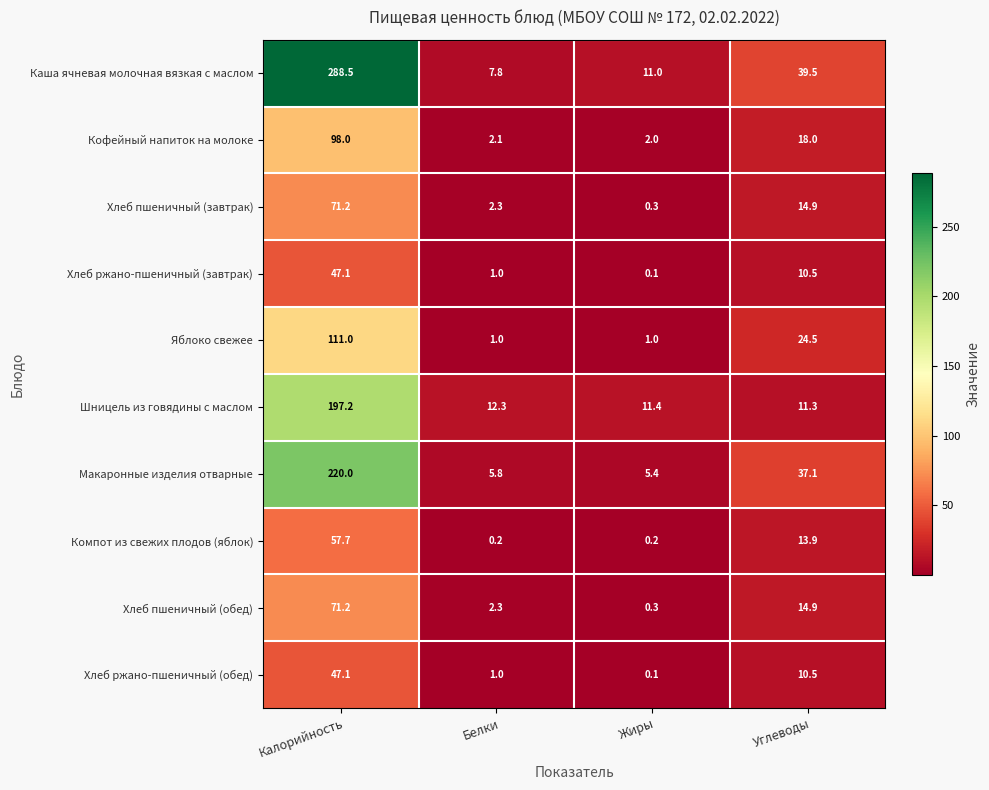

True or false: Кофейный напиток на молоке has a value of 2.0 at Жиры.

True